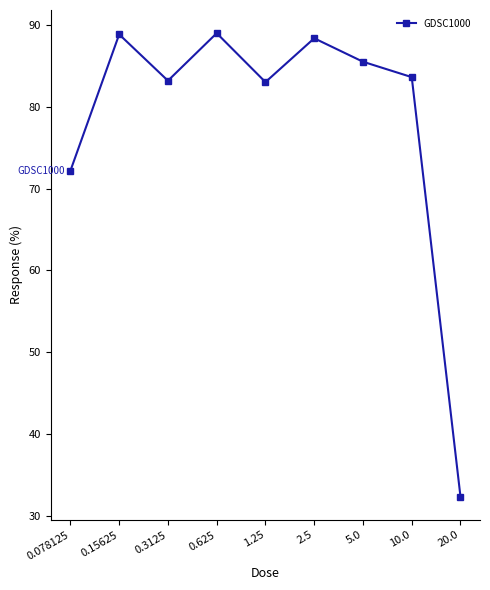

What is the smallest value displayed?

32.3